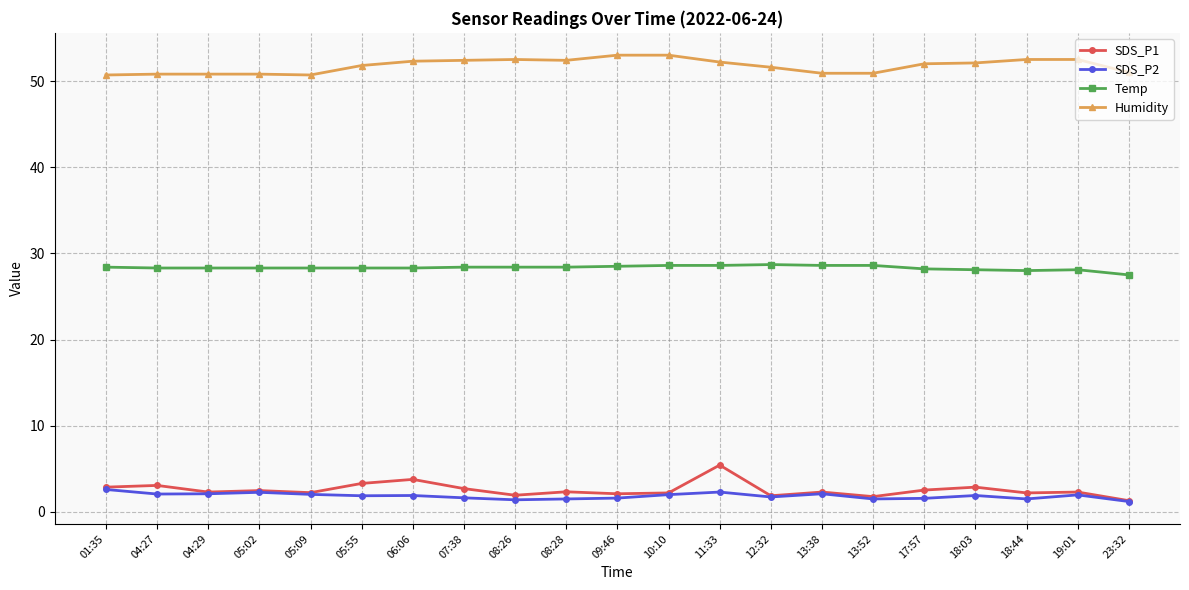

True or false: SDS_P2 has more than 2 interior local peaks.

True